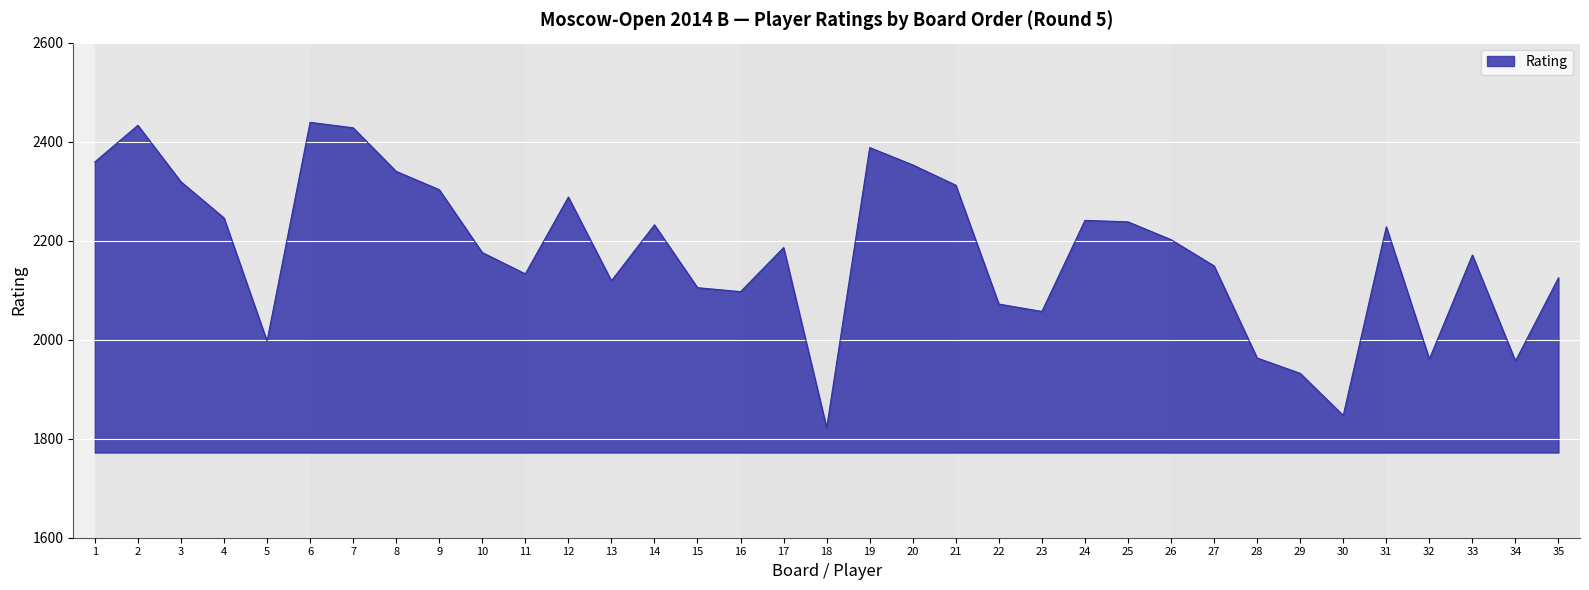

Approximately how many times larger is the value at 16 compared to 11?

1.0